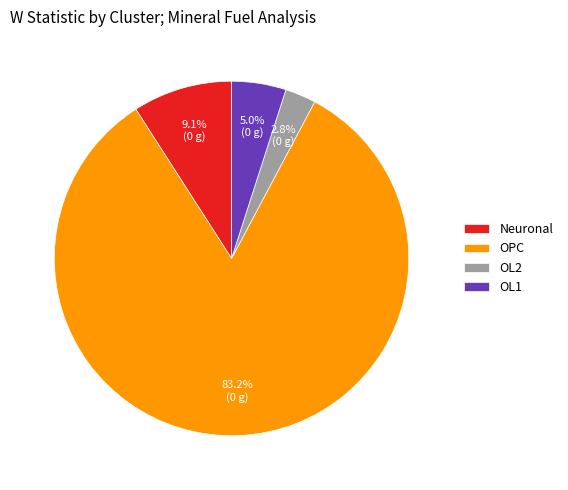

What percentage is the Neuronal slice, to the nearest percent?

9%